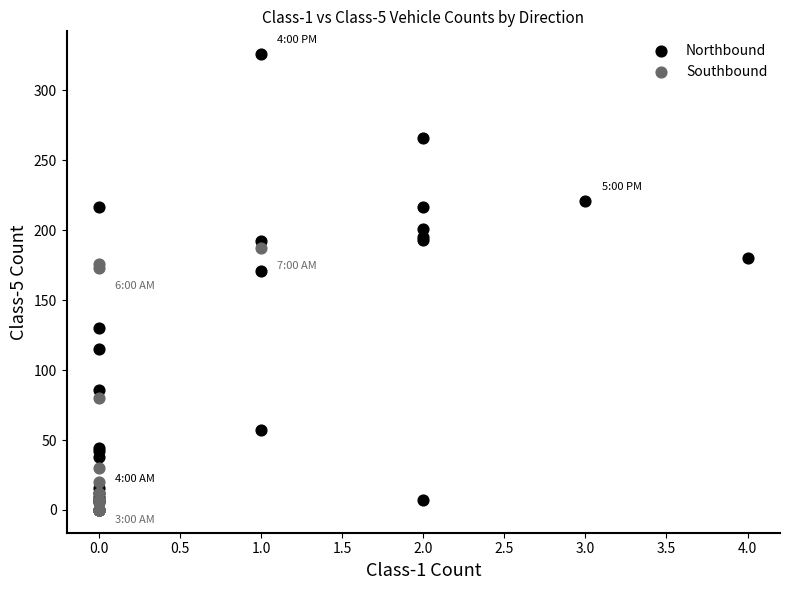

Which series reaches the maximum Y coordinate?

Northbound